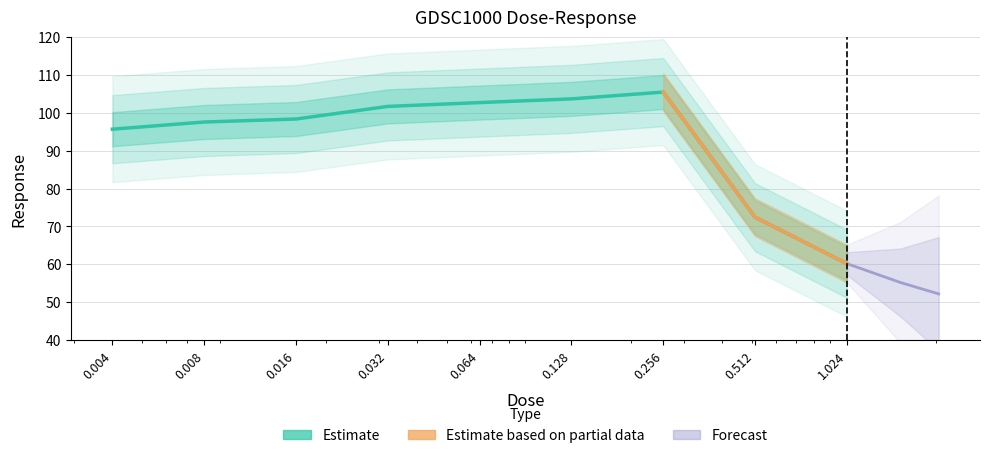

What position from the right is 1.024?

1